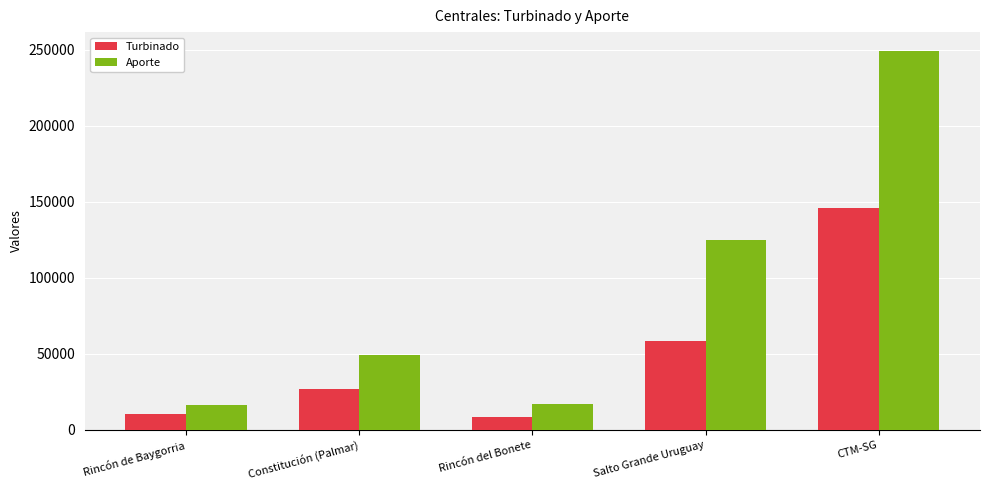

What is the total value across all series at Salto Grande Uruguay?

183078.2